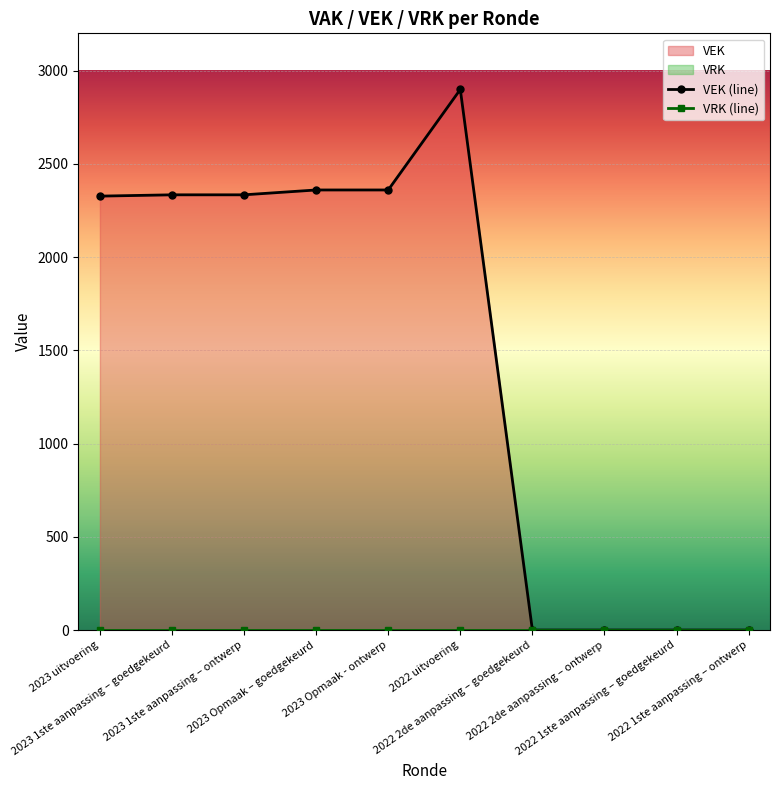

How many lines are shown in the chart?

2